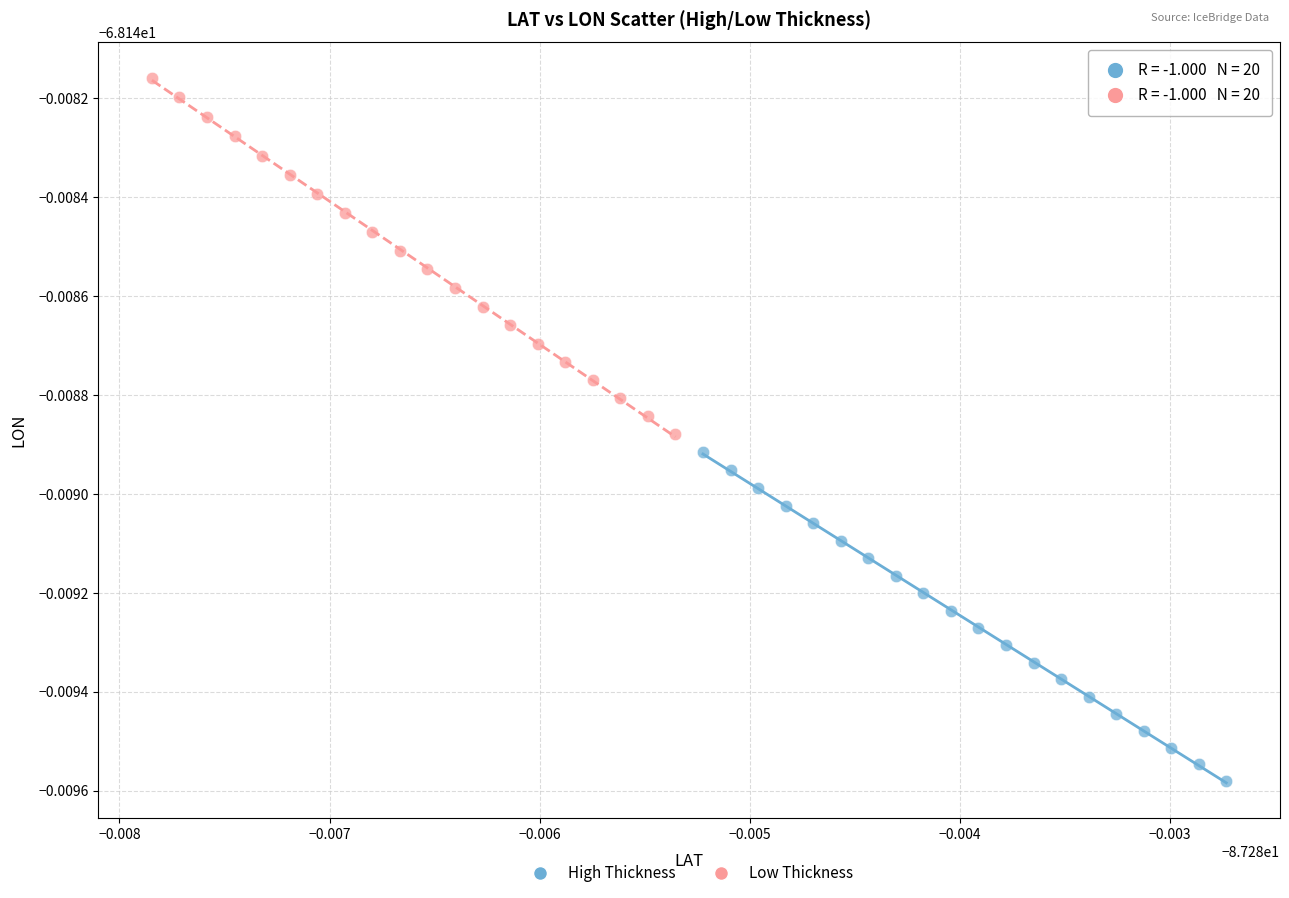

Which series reaches the maximum Y coordinate?

Low Thickness